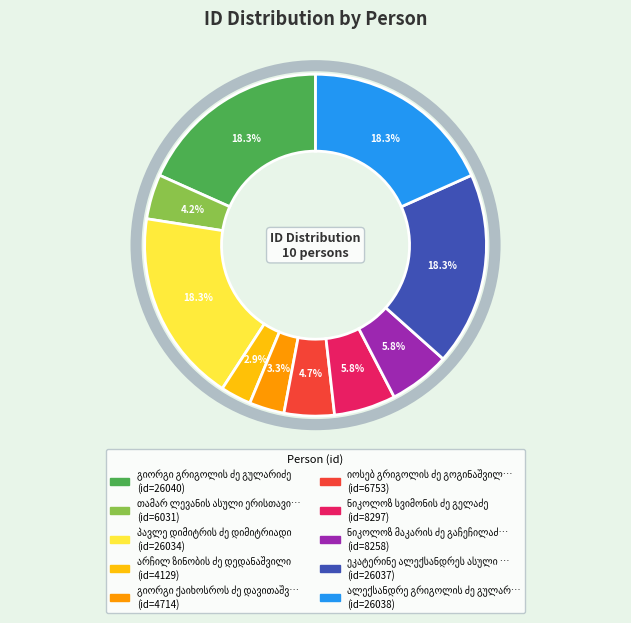

Is there any slice that represents more than half of the pie?

No